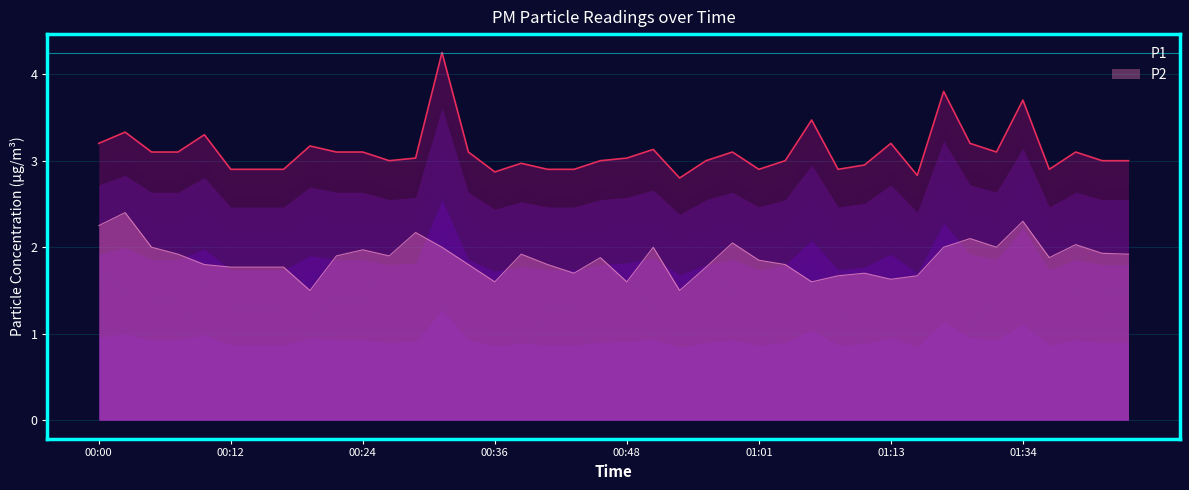

What is the total value across all series at 01:08?

4.6